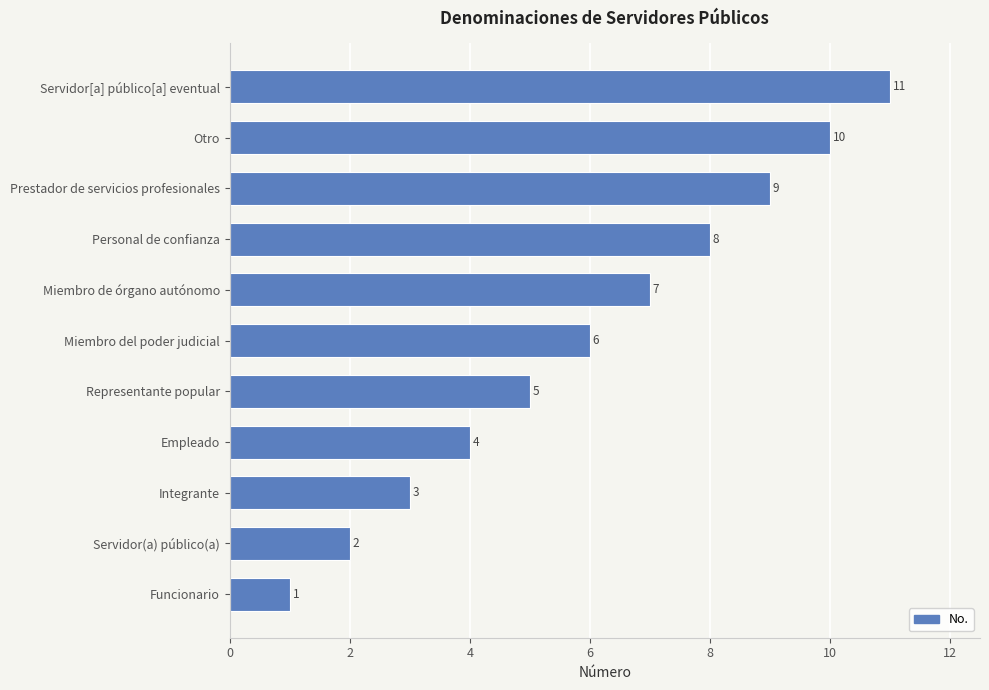

Which category has the highest value across all series?

Servidor[a] público[a] eventual